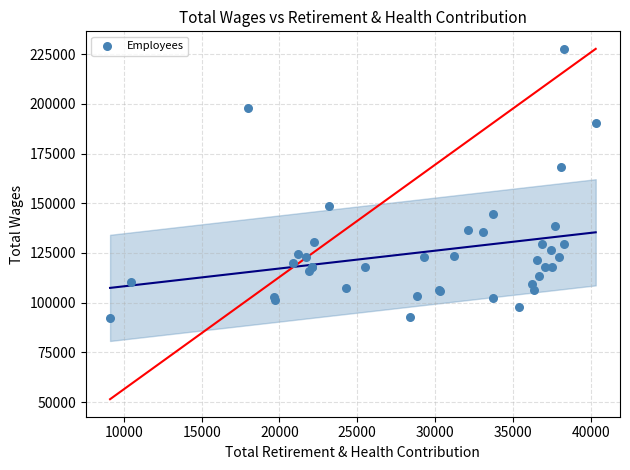

What Y value in the scatter plot is closest to 159997?

168098